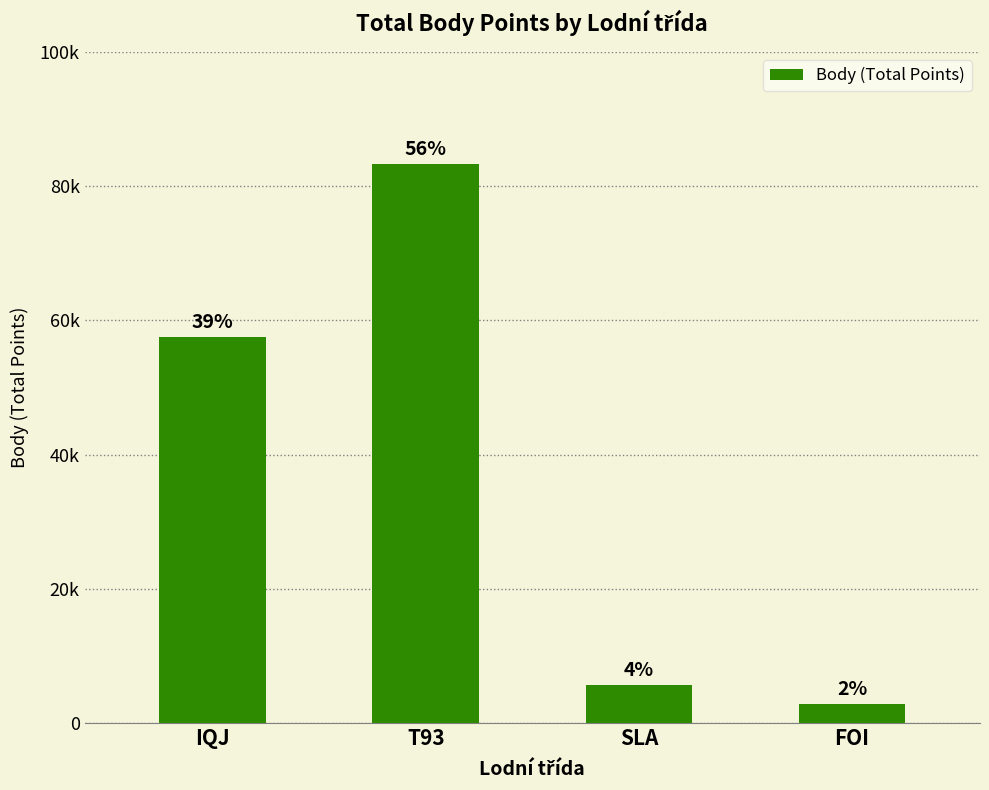

What is the change in value from T93 to FOI?

-80854